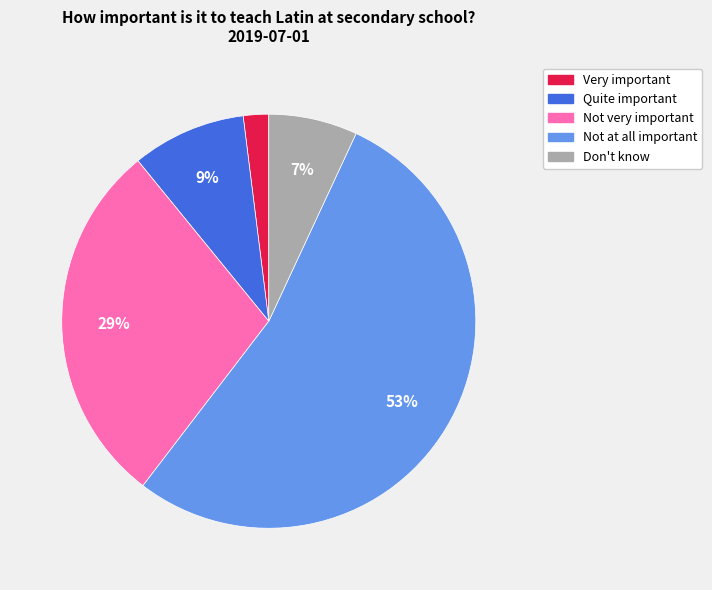

Does any single category account for the majority?

Yes